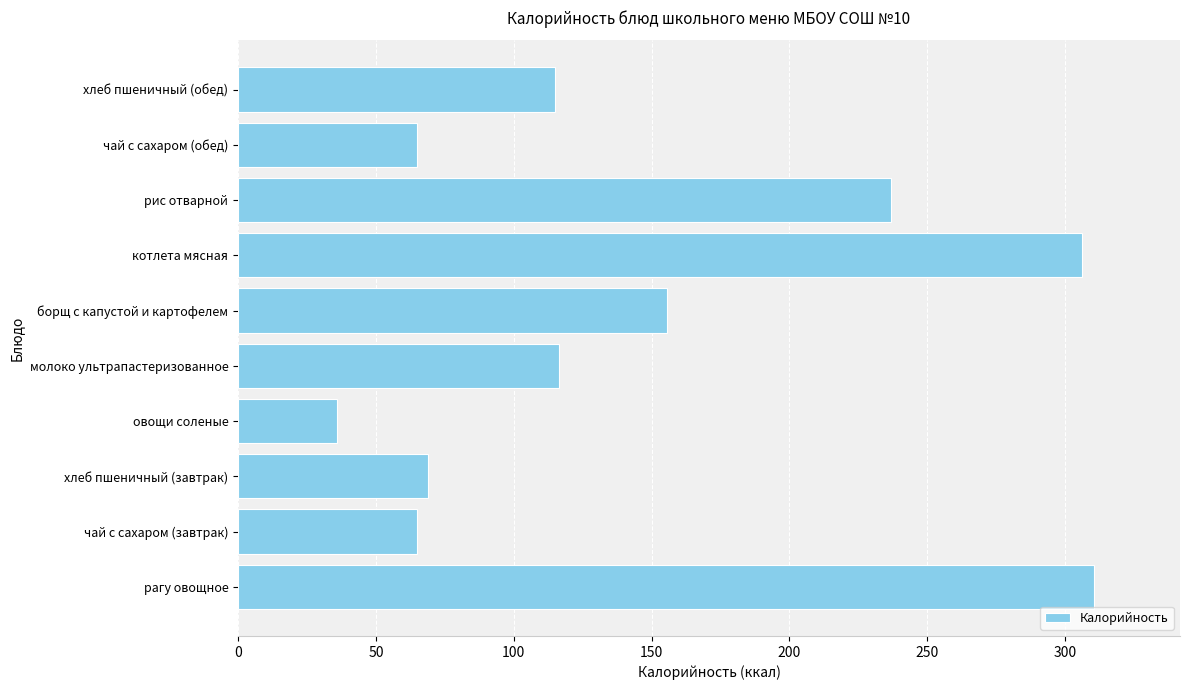

What is the ratio of the value at хлеб пшеничный (обед) to the value at борщ с капустой и картофелем?

0.7